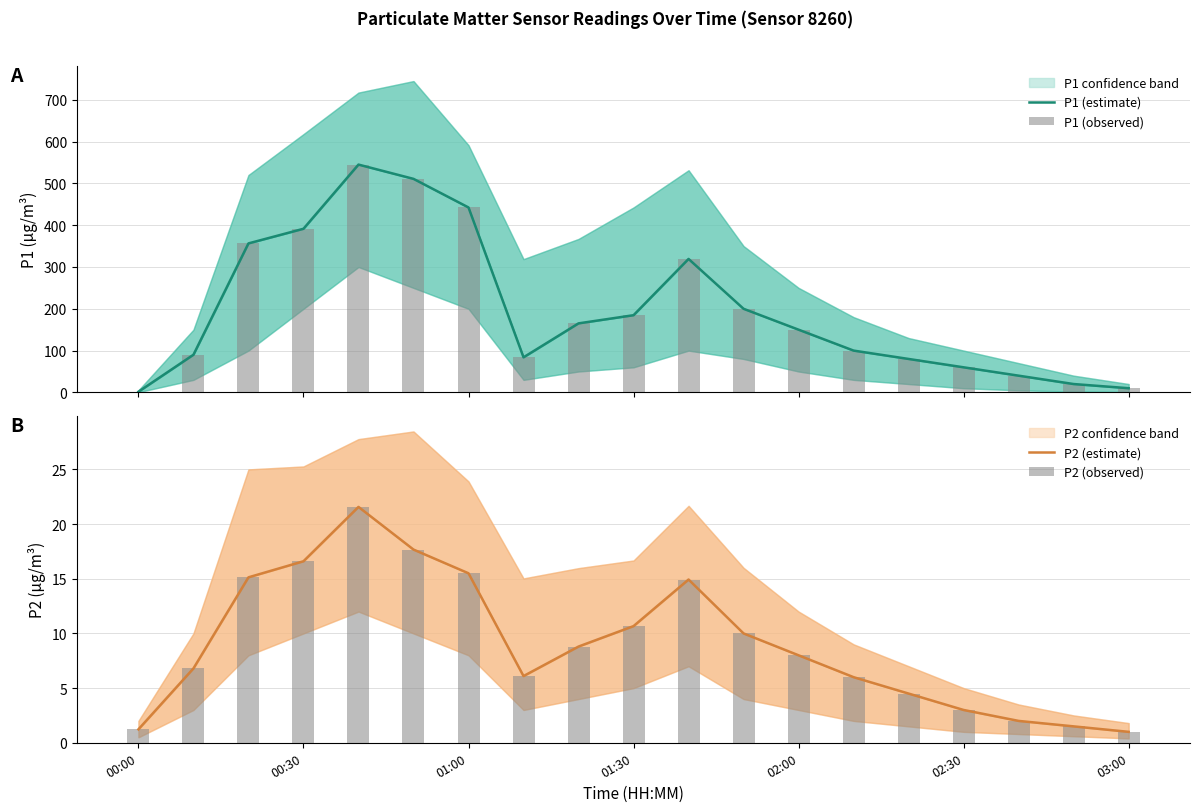

True or false: P1 (observed) has a value of 128.5 at 01:00.

False